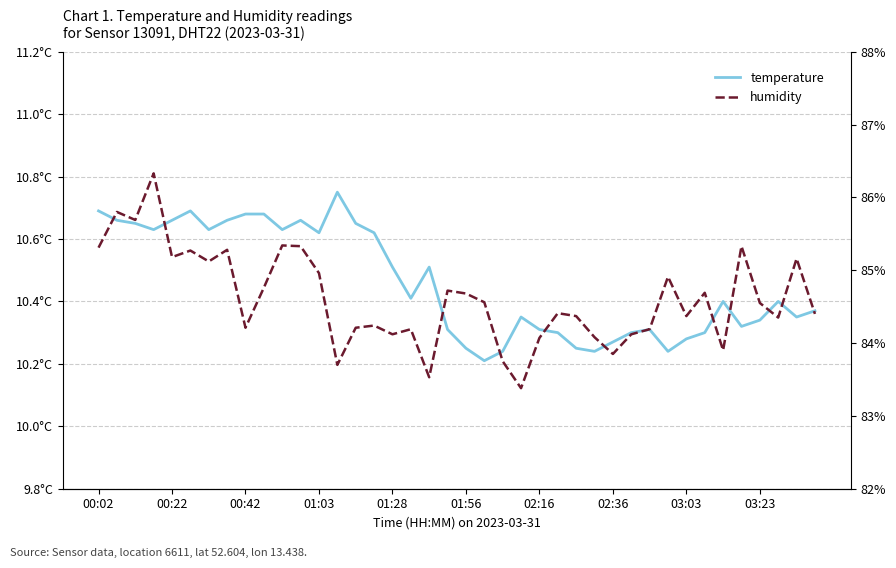

What is the average value of the humidity series?

84.6